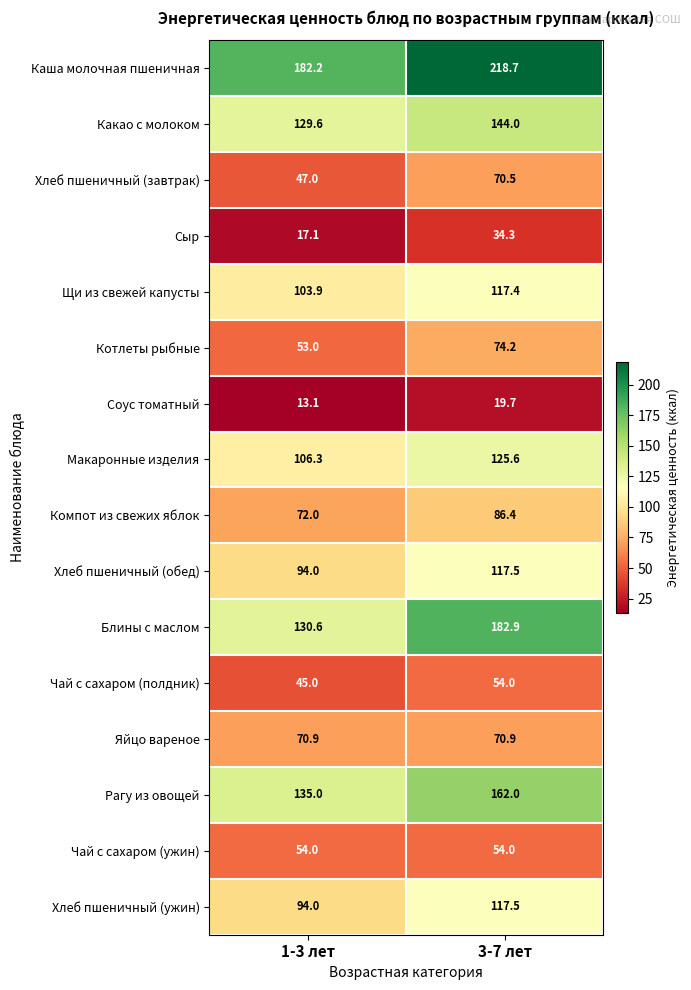

The Каша молочная пшеничная series shows 218.7 at 3-7 лет. True or false?

True